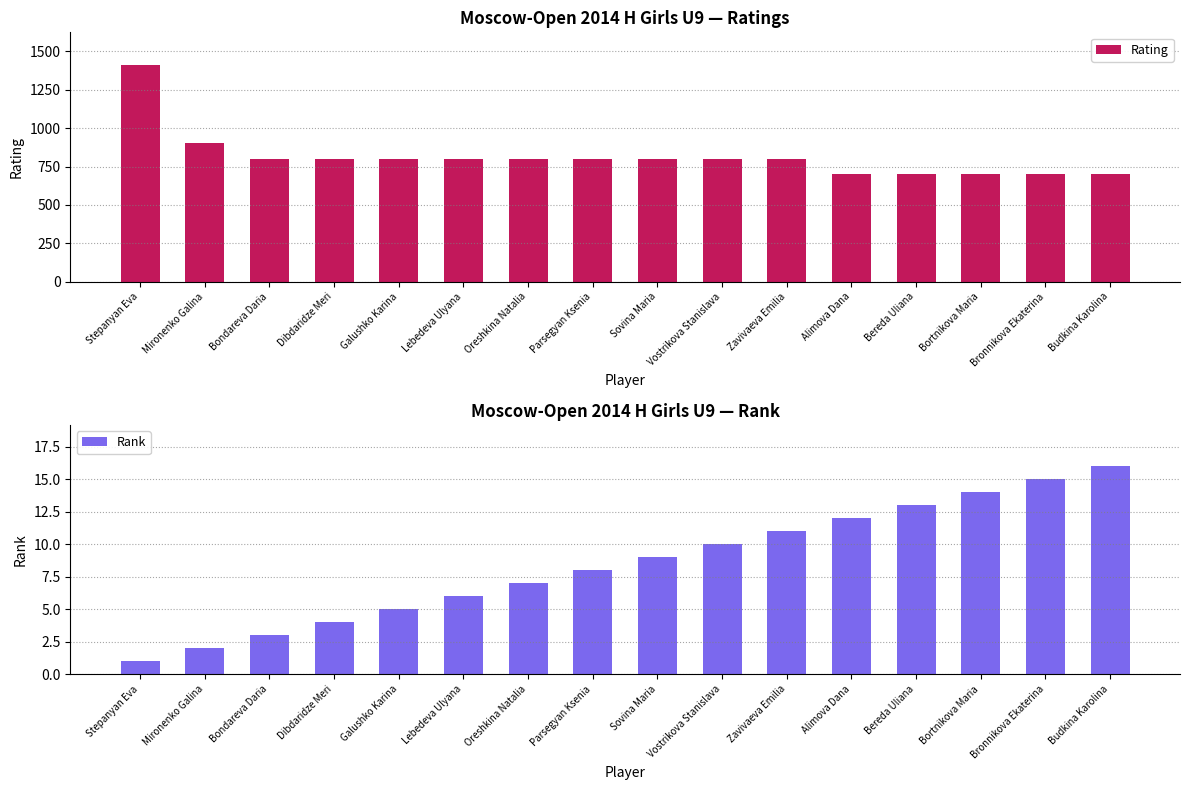

Reading right to left, extract all data points from this chart.

Rating: Budkina Karolina=700	Bronnikova Ekaterina=700	Bortnikova Maria=700	Bereda Uliana=700	Alimova Dana=700	Zavivaeva Emilia=800	Vostrikova Stanislava=800	Sovina Maria=800	Parsegyan Ksenia=800	Oreshkina Natalia=800	Lebedeva Ulyana=800	Galushko Karina=800	Dibdaridze Meri=800	Bondareva Daria=800	Mironenko Galina=900	Stepanyan Eva=1412
Rank: Budkina Karolina=16	Bronnikova Ekaterina=15	Bortnikova Maria=14	Bereda Uliana=13	Alimova Dana=12	Zavivaeva Emilia=11	Vostrikova Stanislava=10	Sovina Maria=9	Parsegyan Ksenia=8	Oreshkina Natalia=7	Lebedeva Ulyana=6	Galushko Karina=5	Dibdaridze Meri=4	Bondareva Daria=3	Mironenko Galina=2	Stepanyan Eva=1